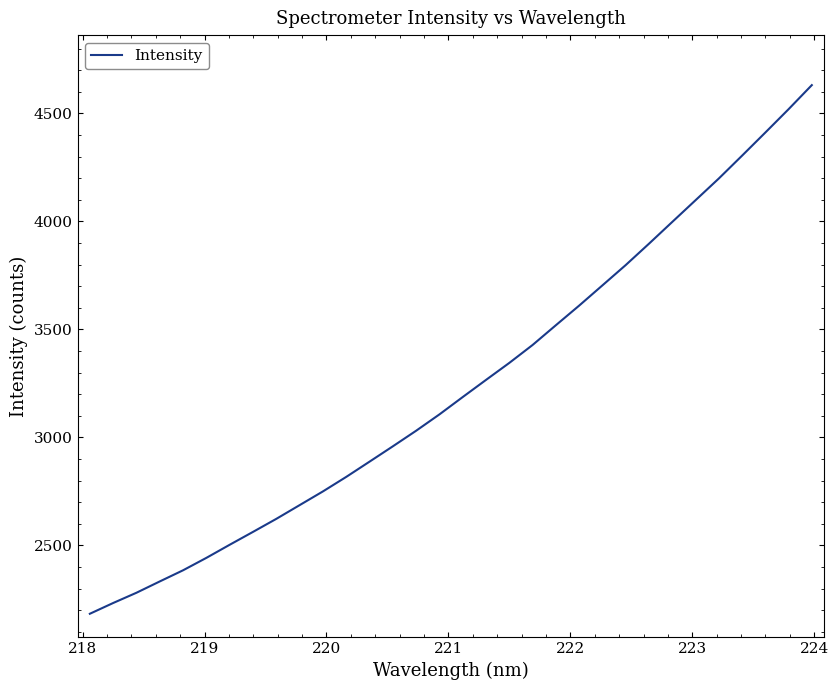

What is the smallest value displayed?

2183.4